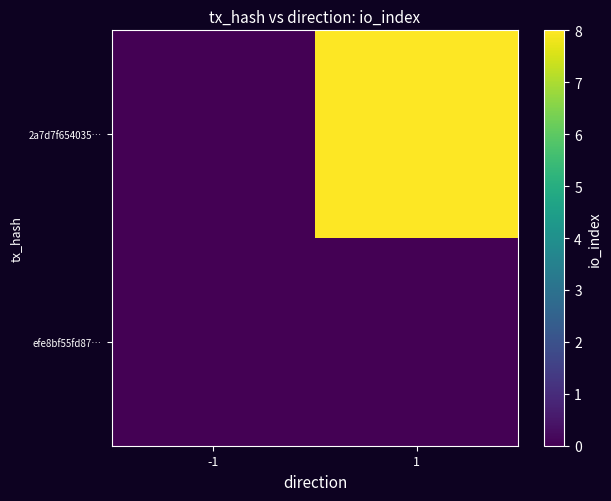

Between 1 and -1, which is larger?

1